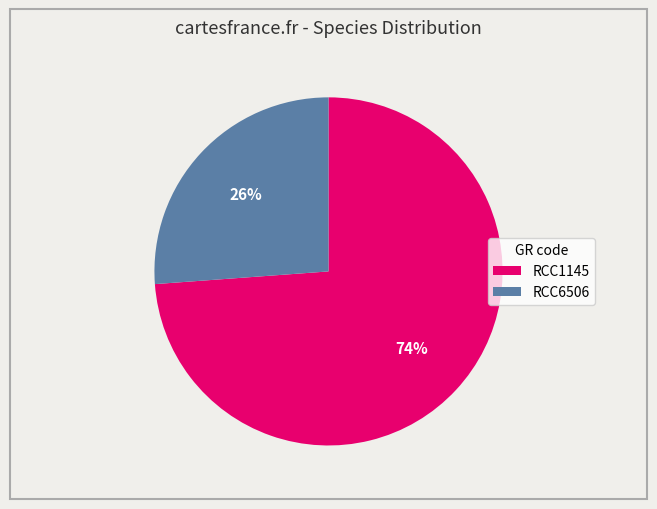

To the nearest percent, what is the average slice percentage?

50%